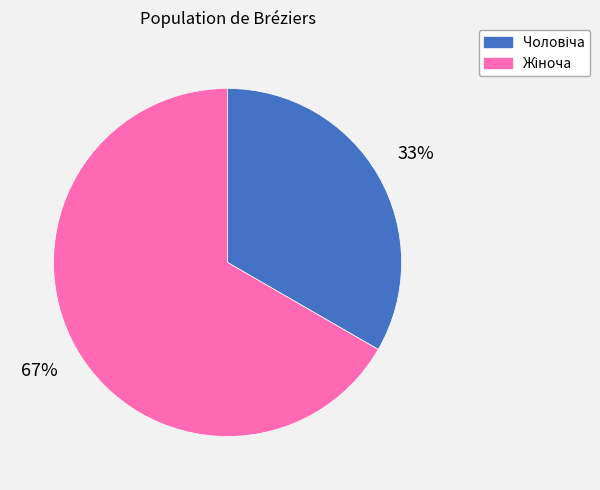

To the nearest percent, what is the average slice percentage?

50%